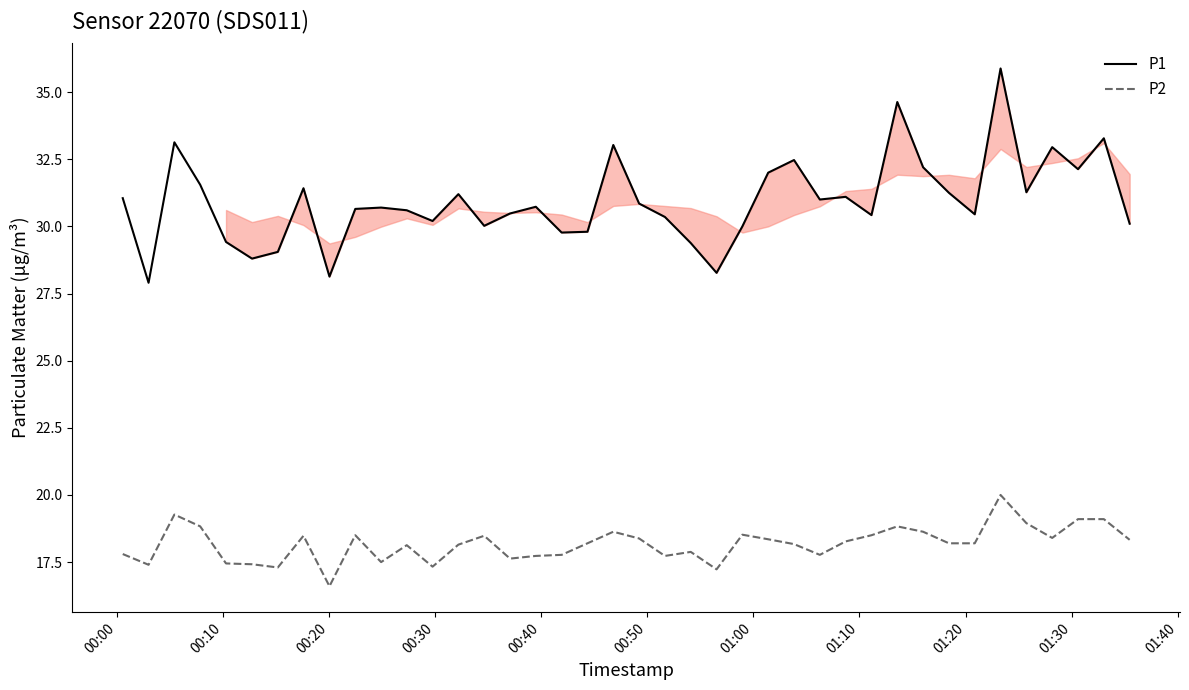

Which series has the largest range (max minus min)?

P1